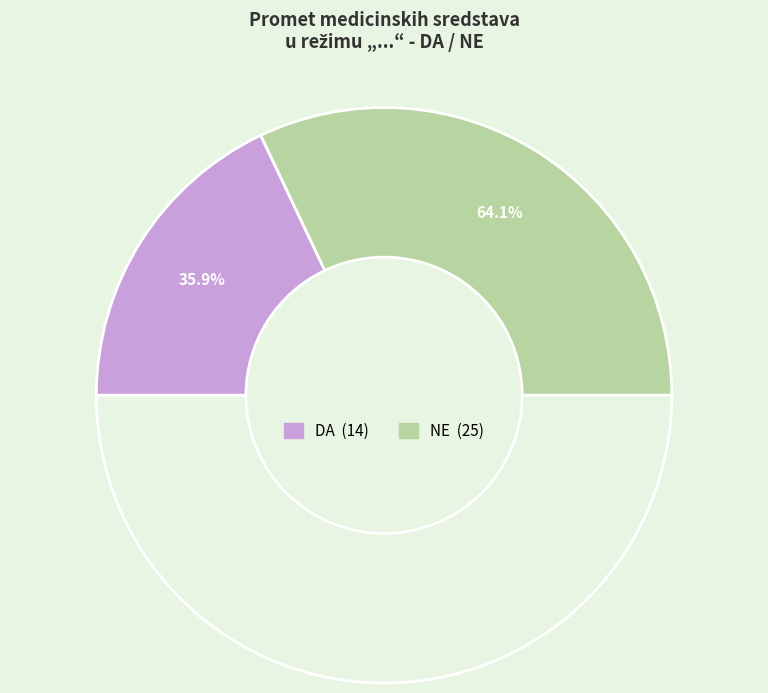

True or false: DA accounts for 36% of the total.

True